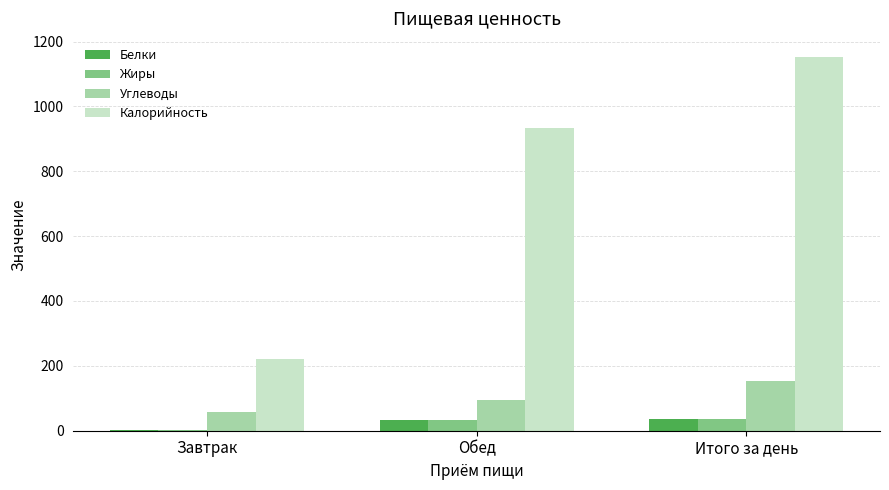

Is it true that Калорийность equals 326.2 at Завтрак?

False